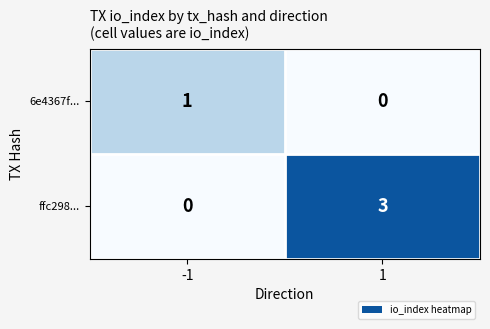

Rank the series by their maximum value, from highest to lowest.

ffc298..., 6e4367f...